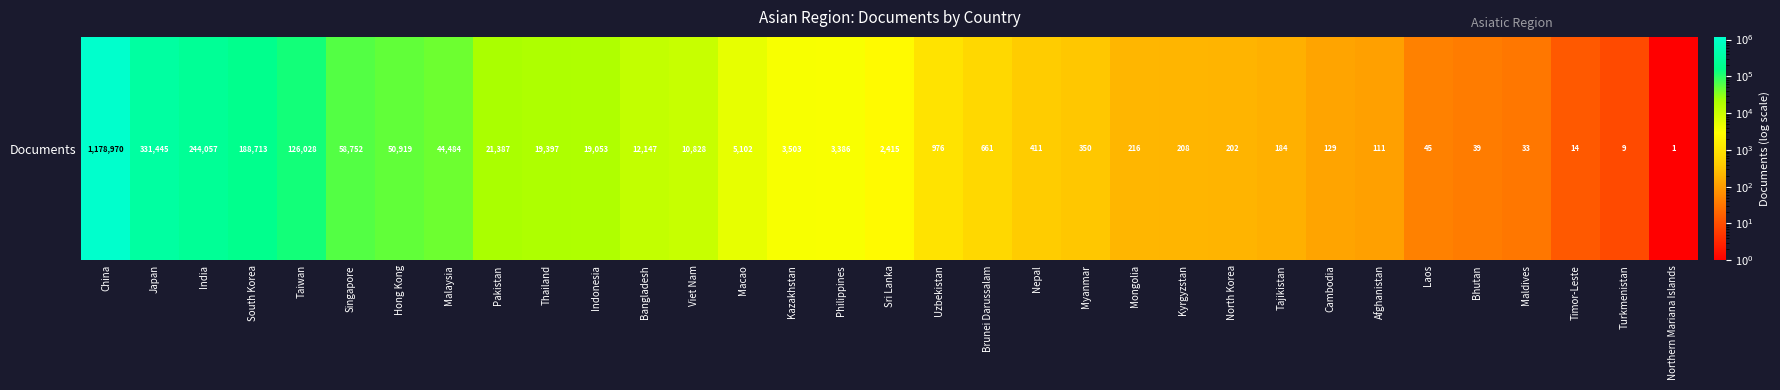

Count the number of values greater than 2415.

16